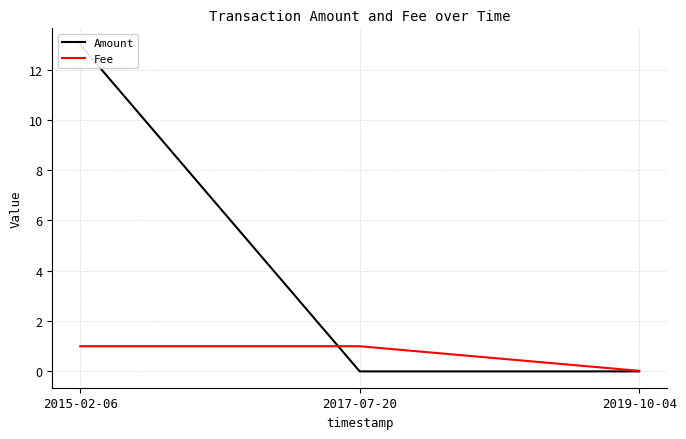

How many lines are shown in the chart?

2